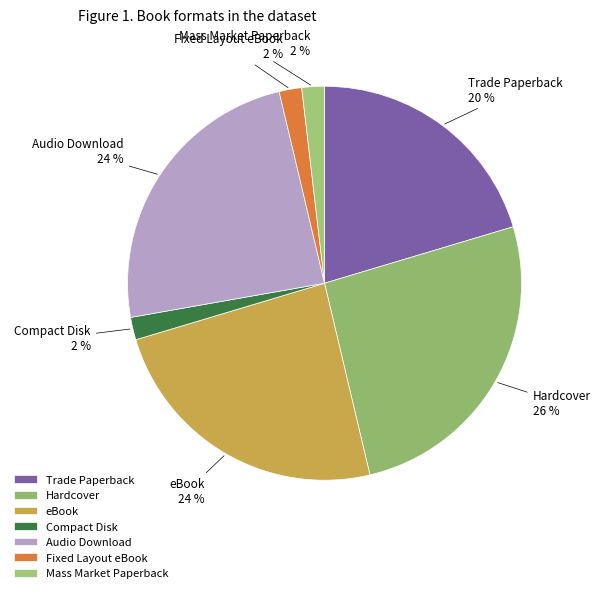

Between Hardcover and Fixed Layout eBook, which is larger?

Hardcover